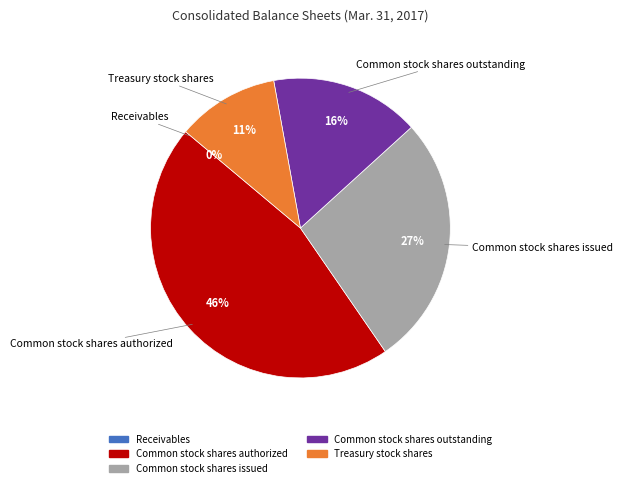

Does Common stock shares issued represent more than half of the total?

No